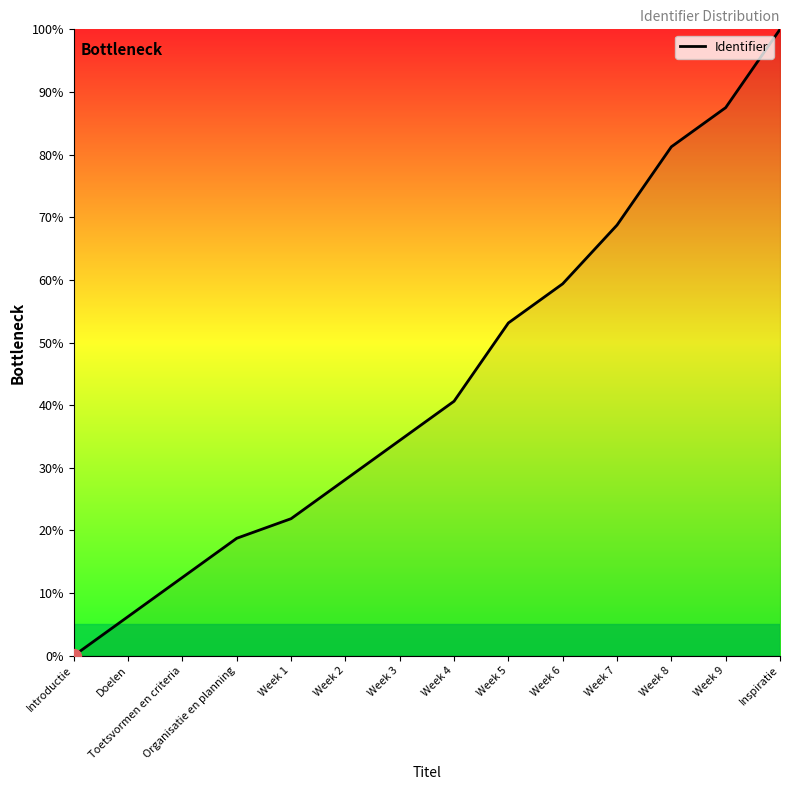

What is the sum of the values at Week 6 and Inspiratie?

159.4